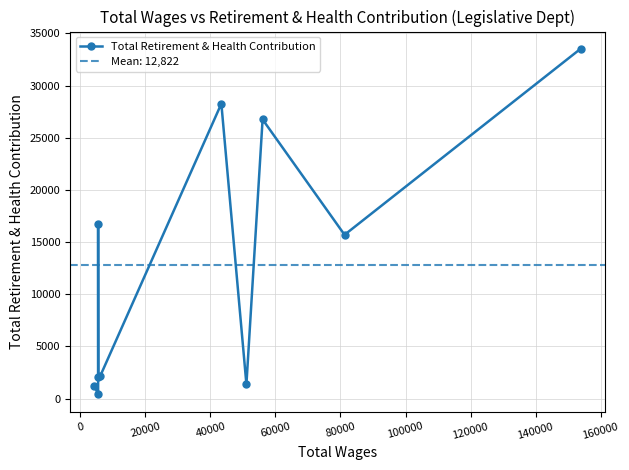

How many points are lower than both their immediate neighbors (excluding endpoints)?

4